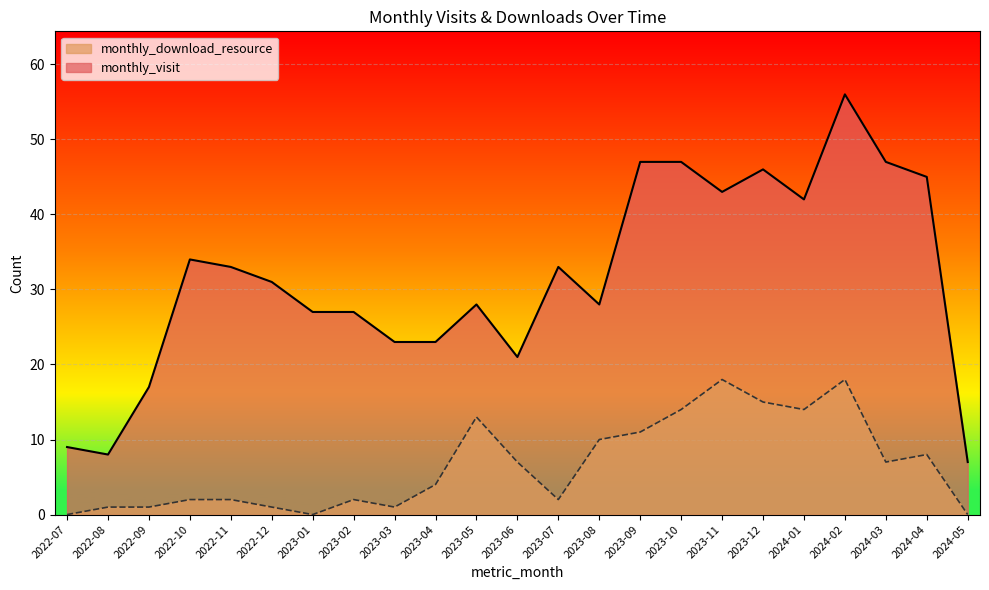

What is the average value of the monthly_visit series?

31